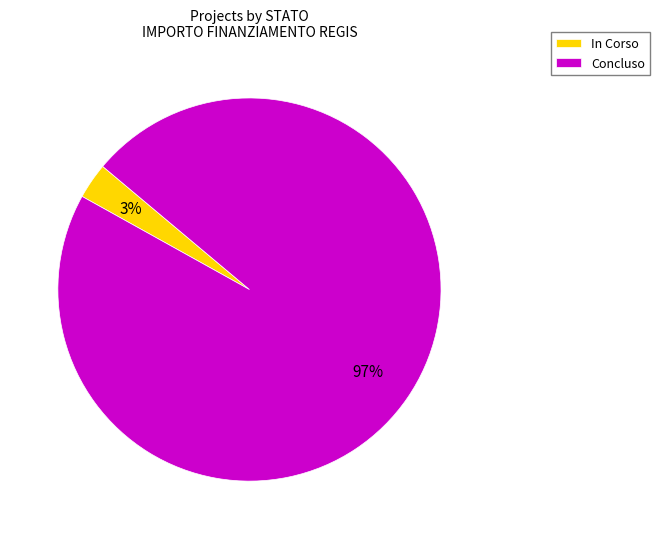

The Concluso slice represents 97% of the pie. True or false?

True